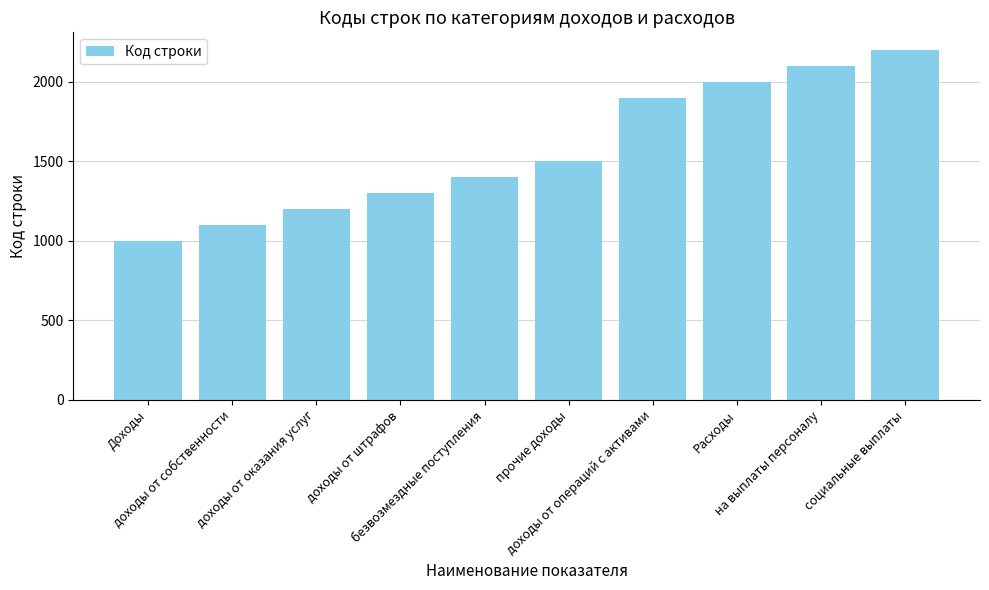

How many values are below 1500?

5